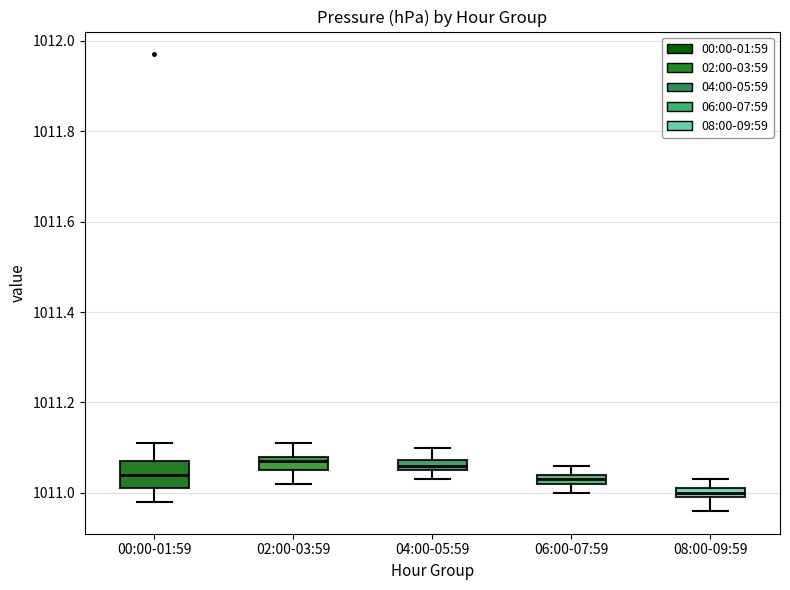

Which box is the tallest, from its lower edge to its upper edge?

00:00-01:59